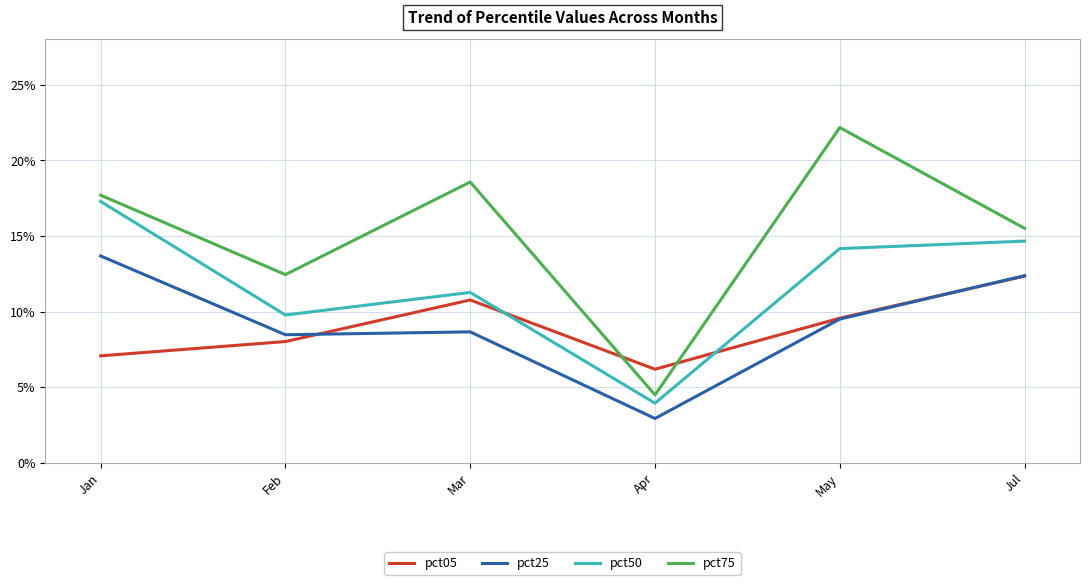

What are all the series names shown in the legend?

pct05, pct25, pct50, pct75